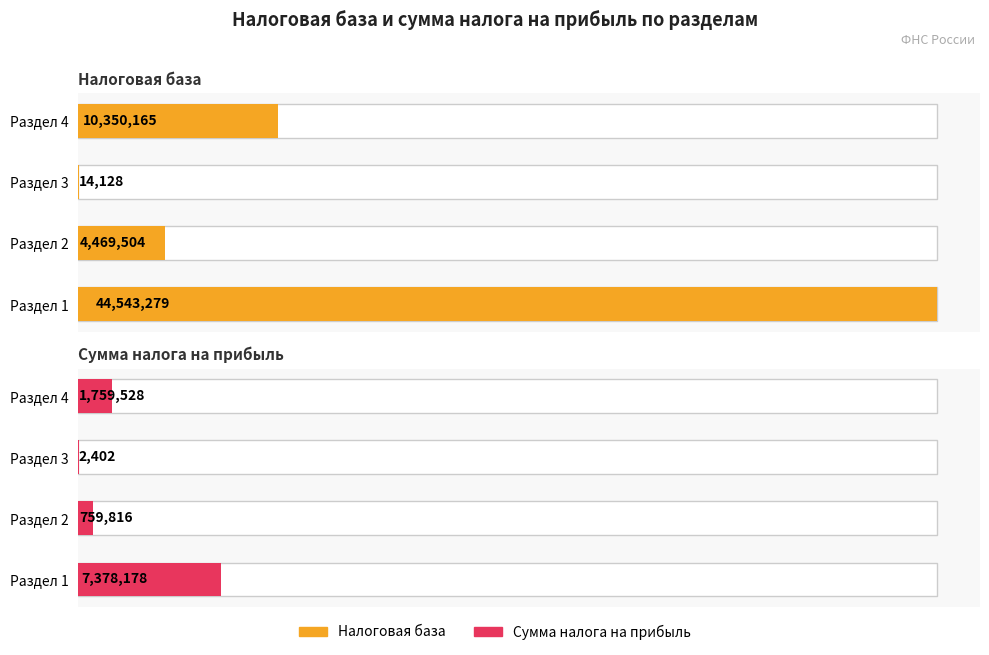

True or false: Сумма налога на прибыль has a value of 7378178 at 0.

True